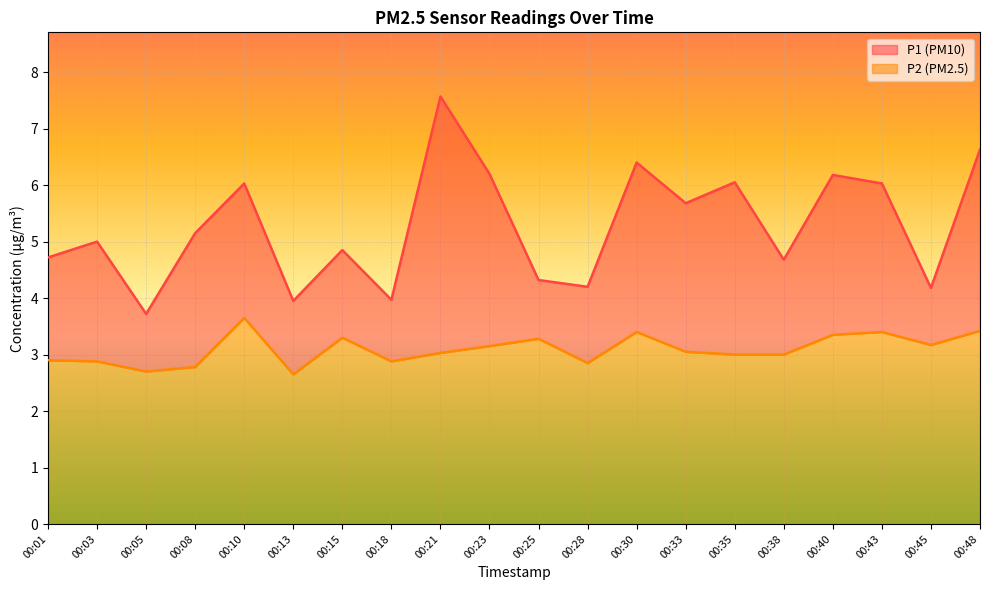

What is the difference between the highest and lowest values at 00:33?

2.6